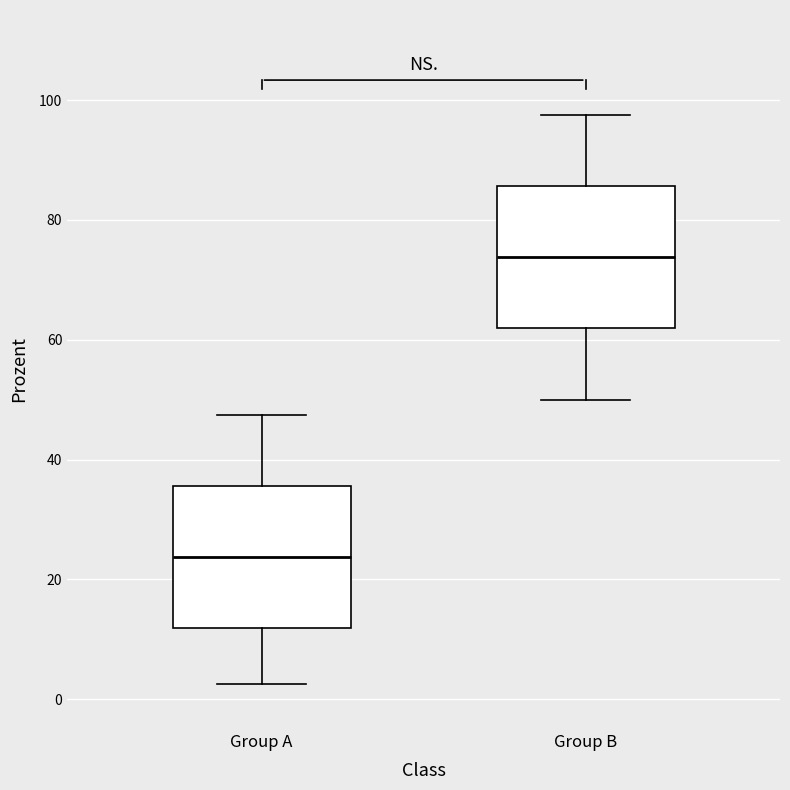

Which box's median line is the highest?

Group B